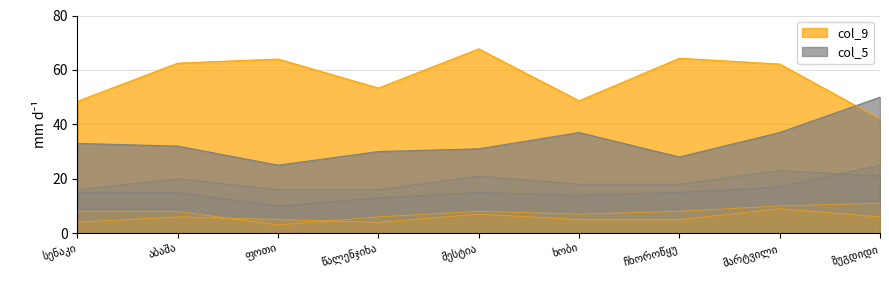

What is the difference between the maximum and minimum values in the col_3 series?

15.0